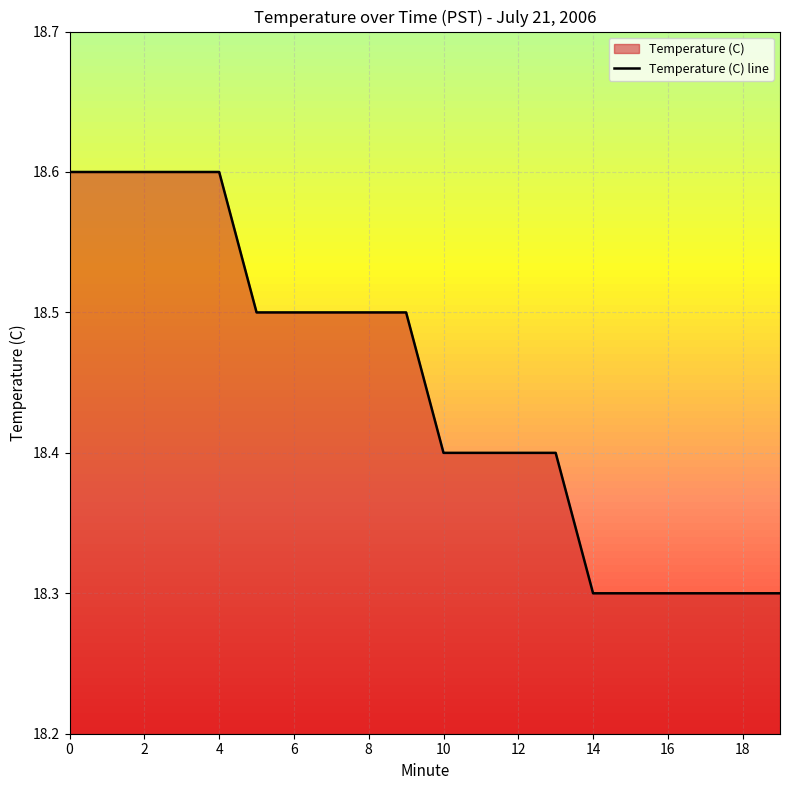

What is the minimum value shown in the chart?

18.3